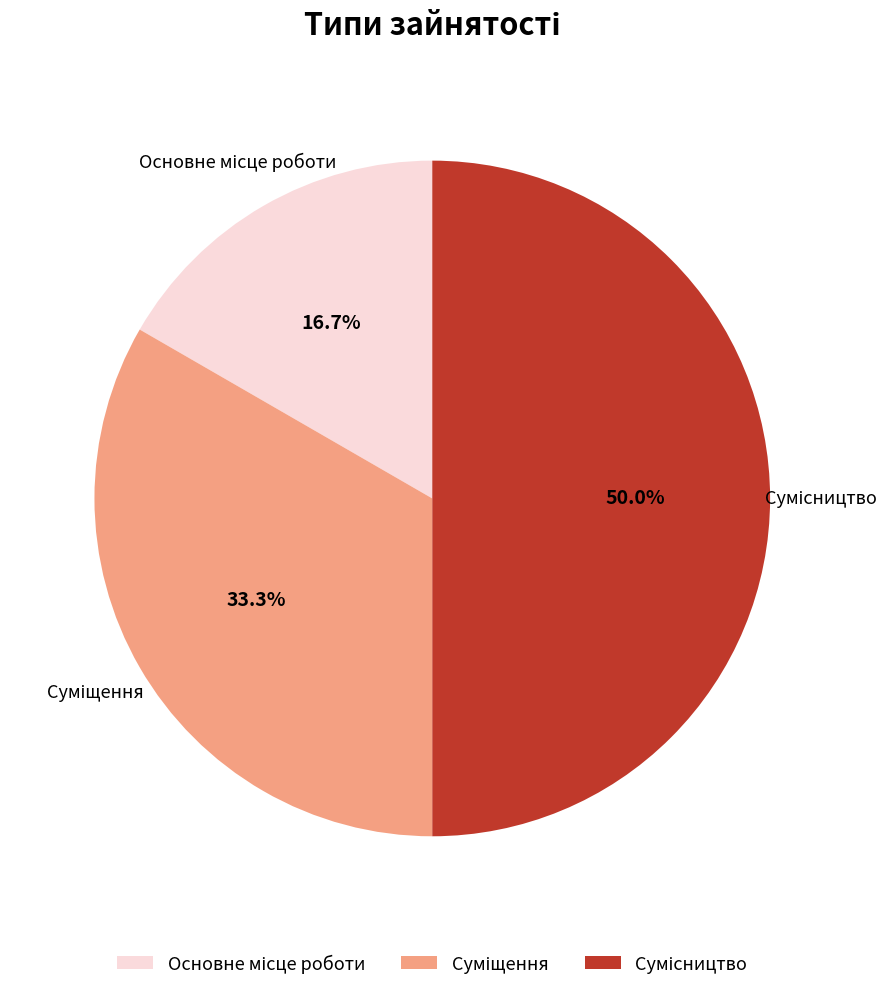

What percentage is the Основне місце роботи slice, to the nearest percent?

17%